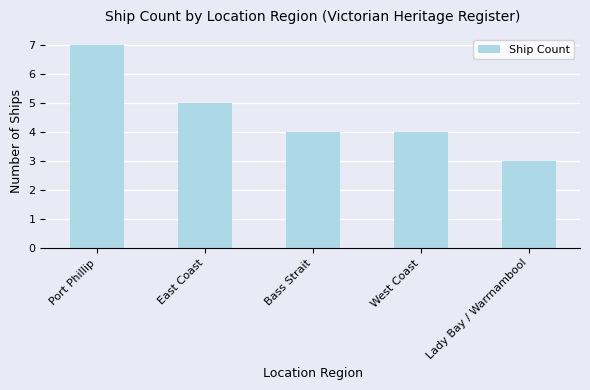

What is the difference between the second highest and second lowest values?

1